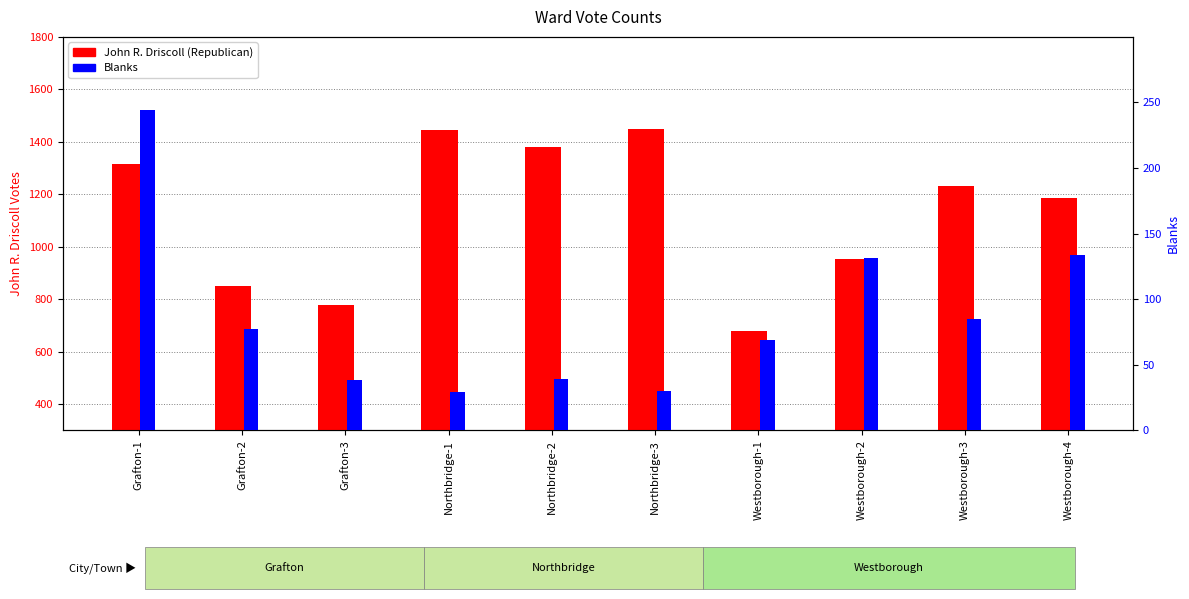

True or false: John R. Driscoll (Republican) has a value of 953 at Westborough-2.

True